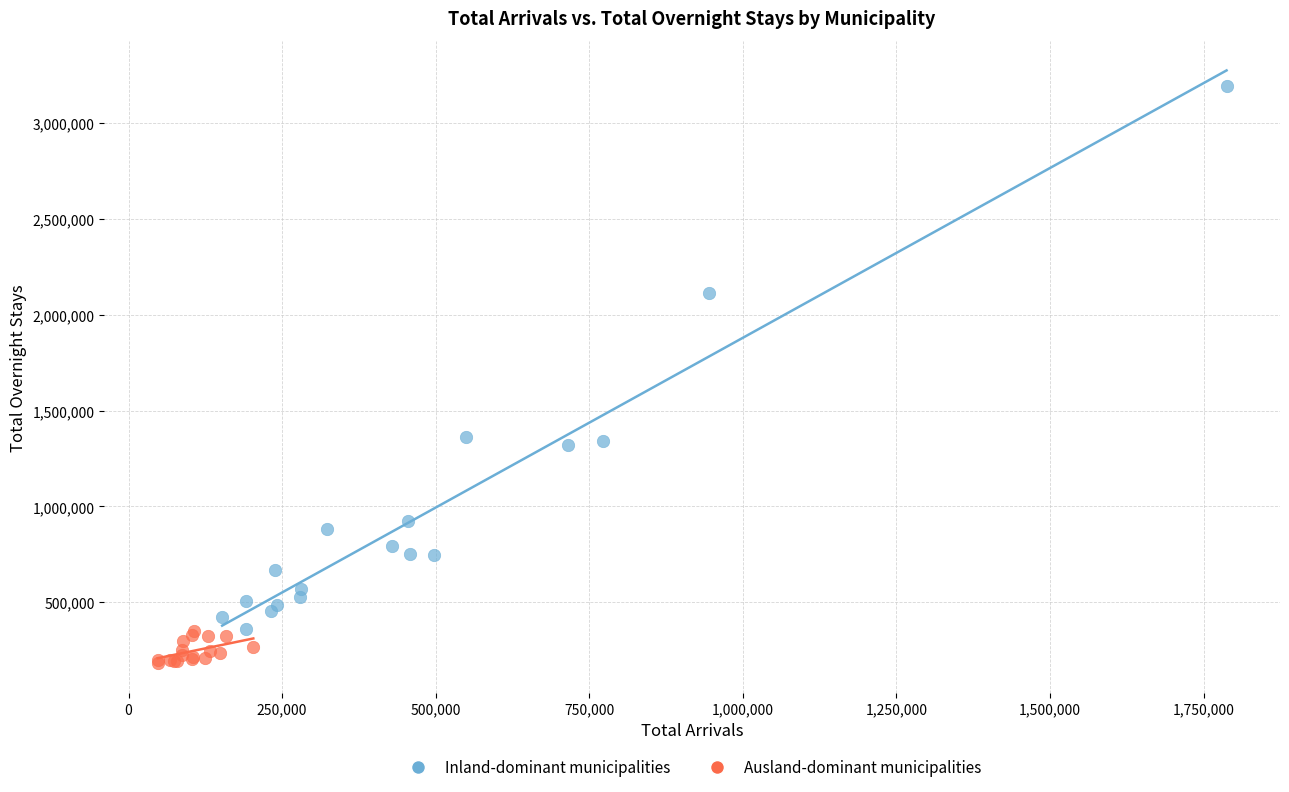

Which series contains the highest Y value?

Inland-dominant municipalities